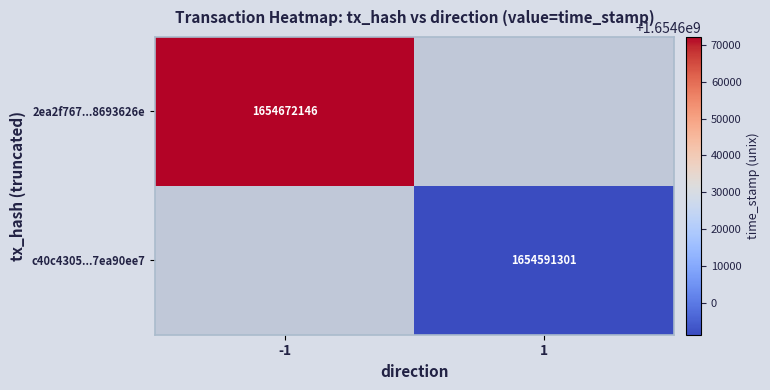

Is it true that c40c4305...7ea90ee7 equals 2562445428 at 1?

False